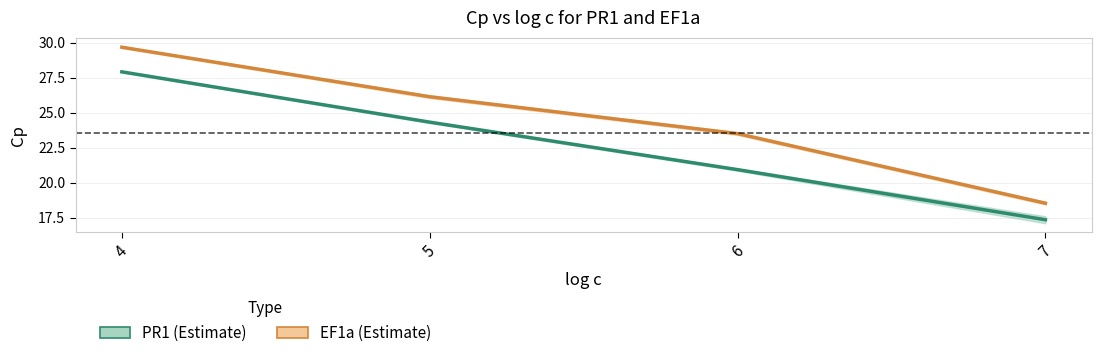

What is the difference between the highest and lowest values at 5?

1.8